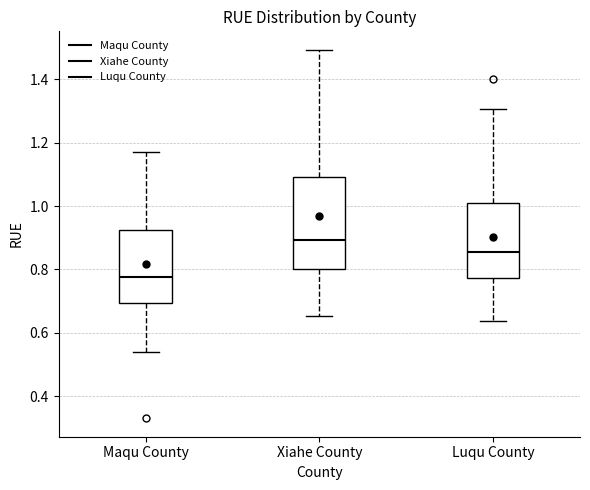

Reading left to right, read every box against the y-axis: the position of its median line, the range the box covers, and the ends of its whiskers. The values are not printed on the chart, so give them approximately, as read against the axis.

Maqu County: median 0.78, box 0.70 to 0.92, whiskers 0.54 to 1.16
Xiahe County: median 0.90, box 0.80 to 1.10, whiskers 0.66 to 1.50
Luqu County: median 0.86, box 0.78 to 1.02, whiskers 0.64 to 1.30